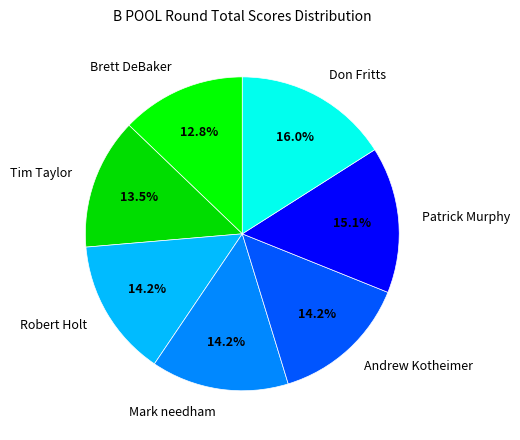

Between Tim Taylor and Andrew Kotheimer, which is larger?

Andrew Kotheimer